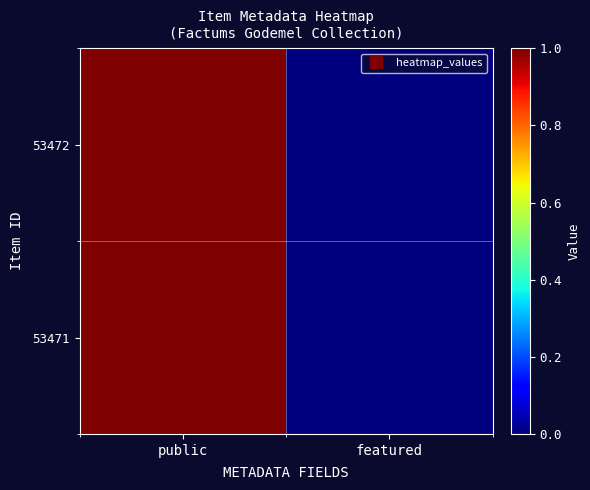

At which category does the chart reach its peak across all series?

public